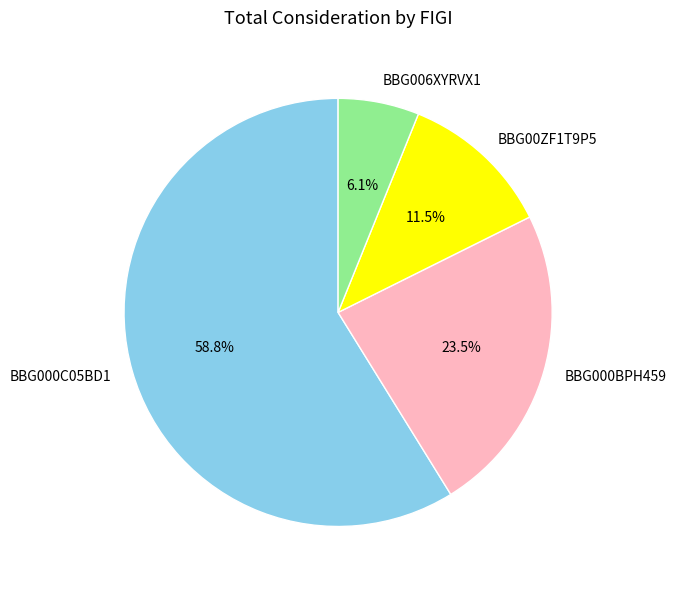

Rank the categories by value from lowest to highest.

BBG006XYRVX1, BBG00ZF1T9P5, BBG000BPH459, BBG000C05BD1